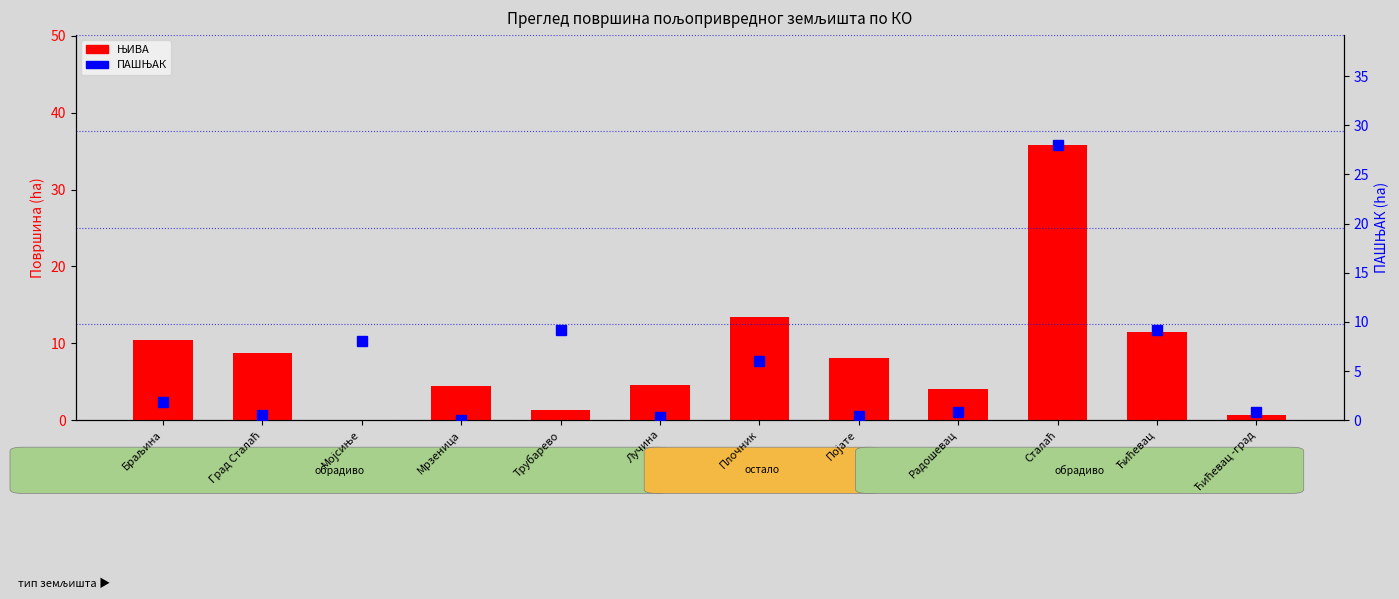

What is the sum of the ЊИВА (обрадиво) values at Сталаћ and Ћићевац?

47.3